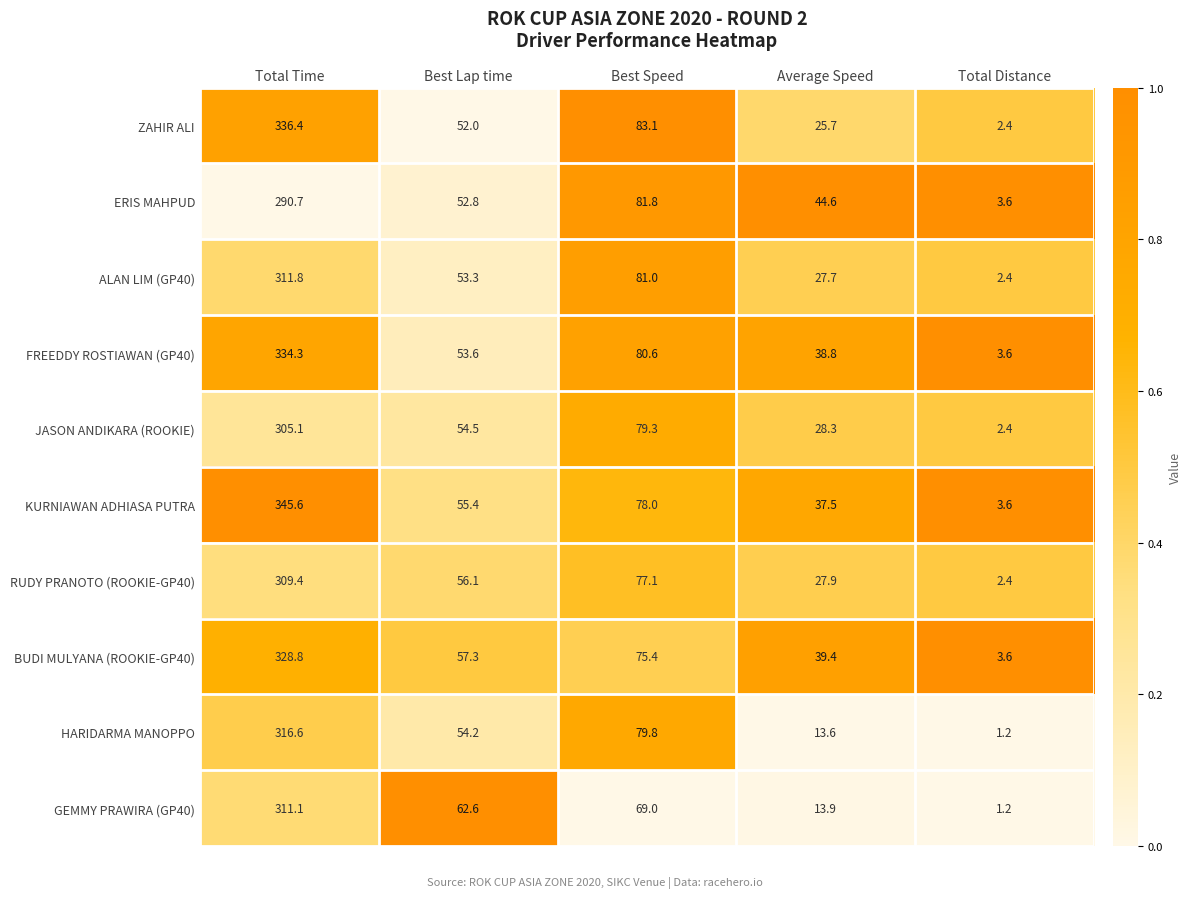

Which label corresponds to the smallest value in the chart?

Total Distance